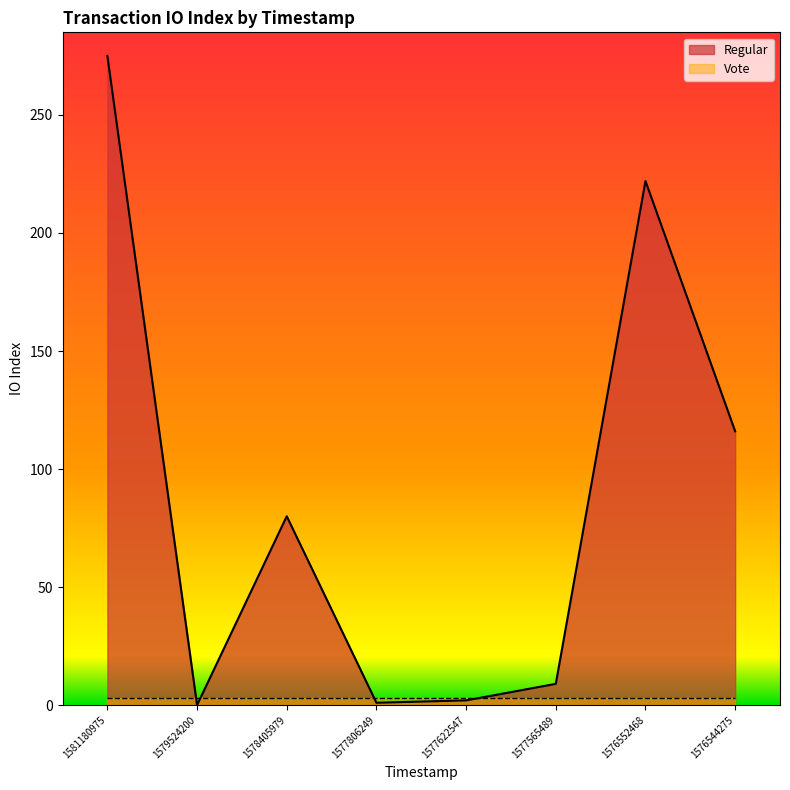

Reading right to left, list all the values displayed in this chart.

1576544275=116	1576552468=222	1577565489=9	1577622547=2	1577806249=1	1578405979=80	1579524200=0	1581180975=275